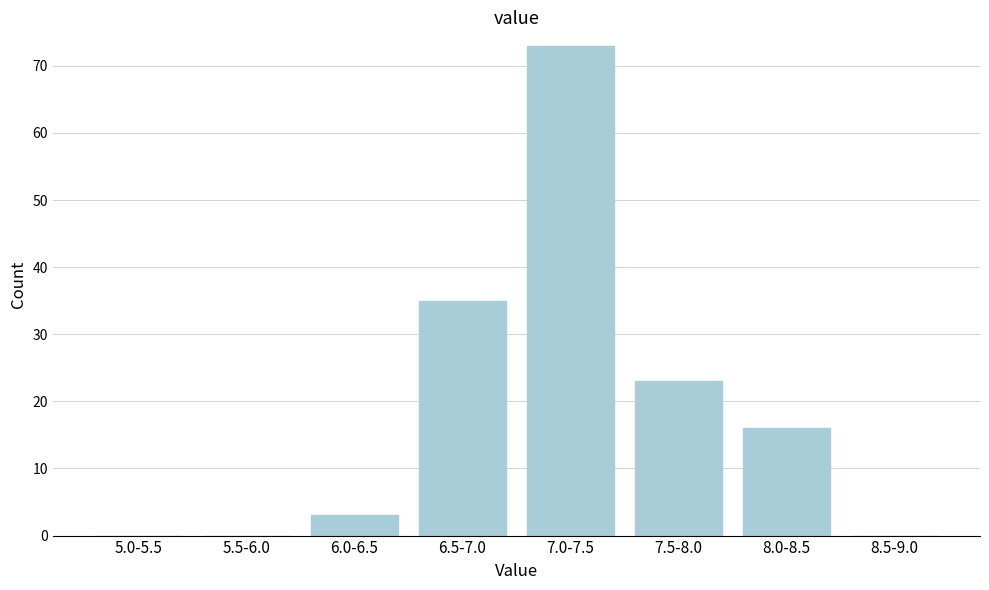

Reading right to left, extract all data points from this chart.

8.5-9.0=0	8.0-8.5=16	7.5-8.0=23	7.0-7.5=73	6.5-7.0=35	6.0-6.5=3	5.5-6.0=0	5.0-5.5=0